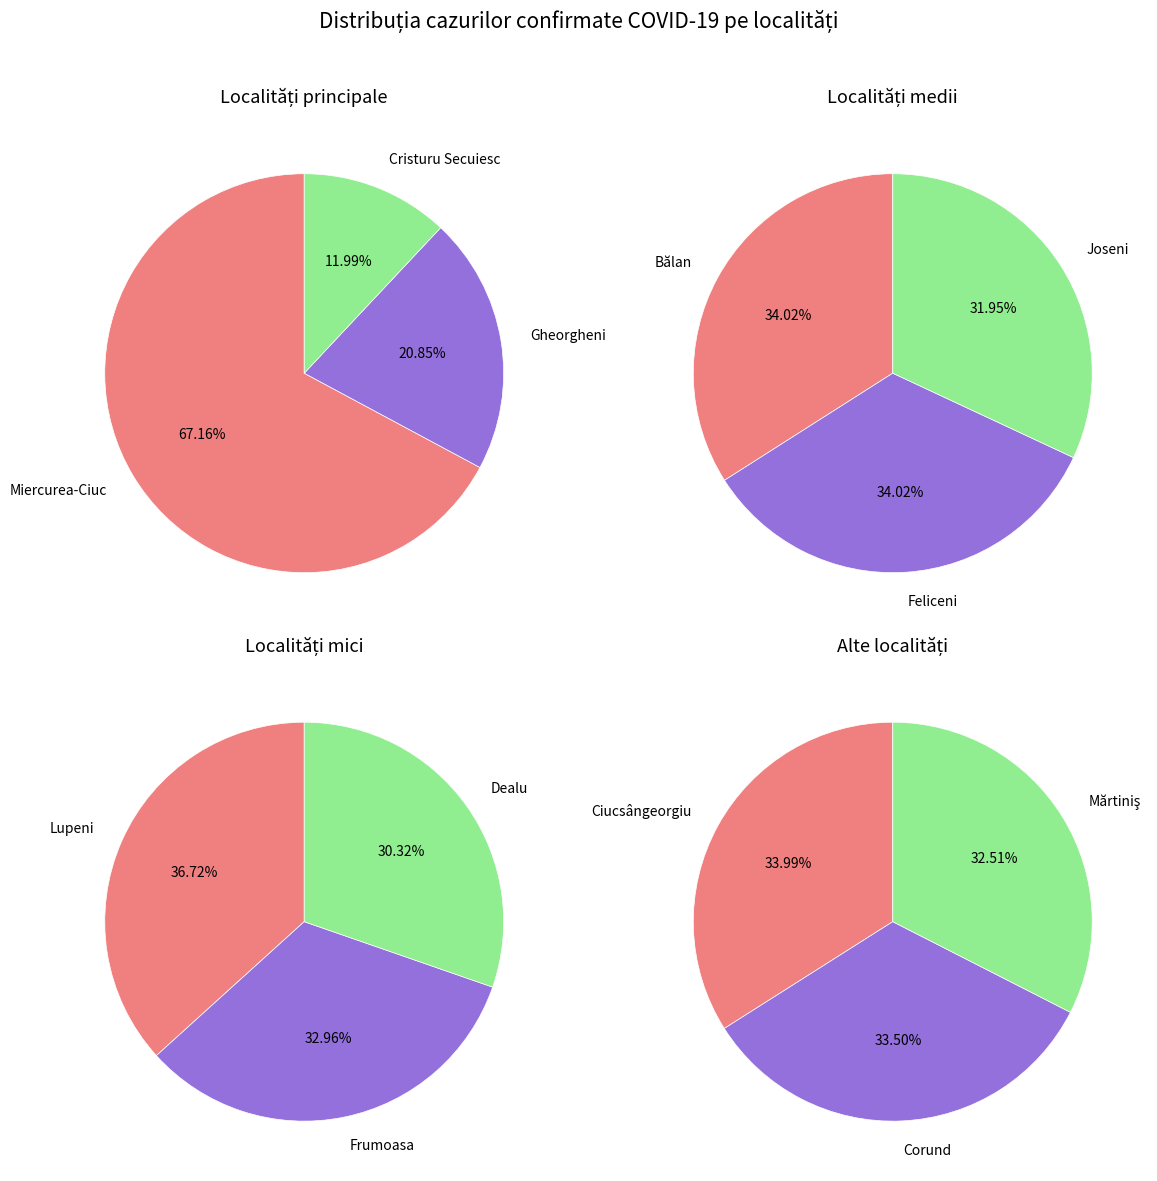

Is the sum of MUNICIPIUL MIERCUREA-CIUC and FRUMOASA greater than half?

Yes